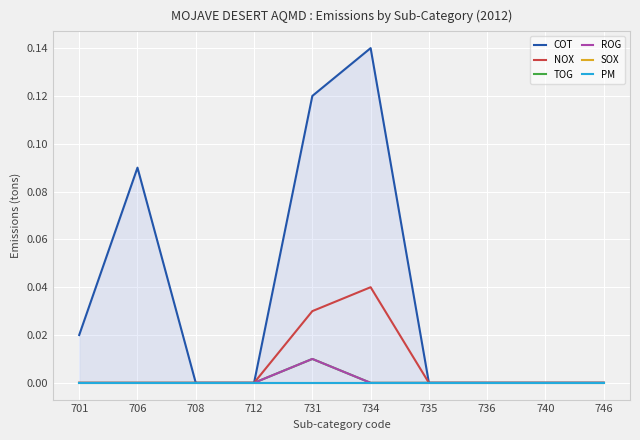

How many data points does each series have?

10